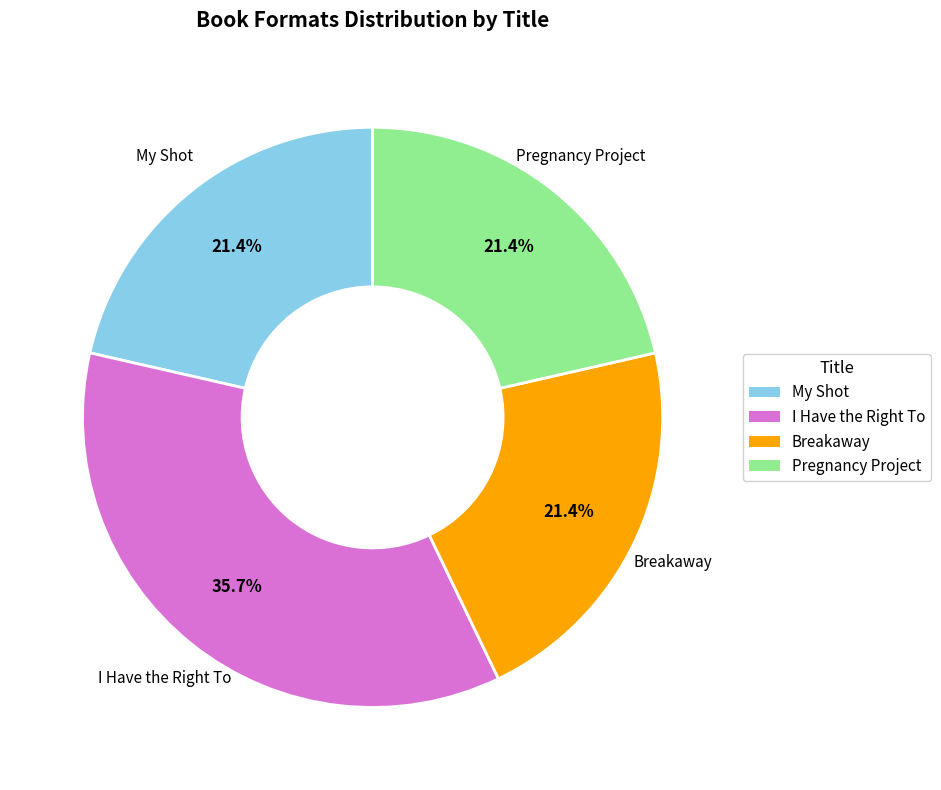

Does My Shot account for over 50% of the chart?

No